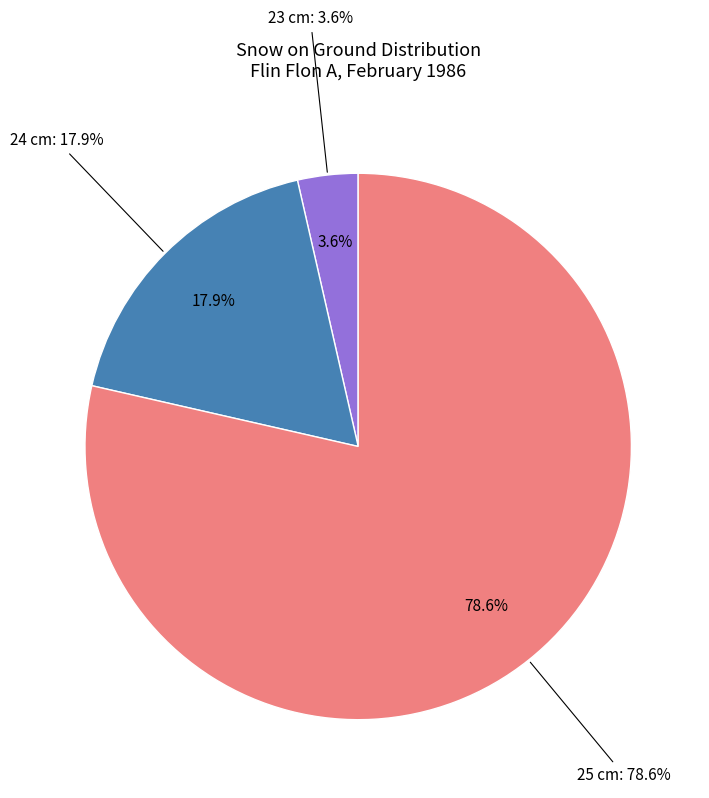

What portion of the pie excludes Day 10?

96.4%